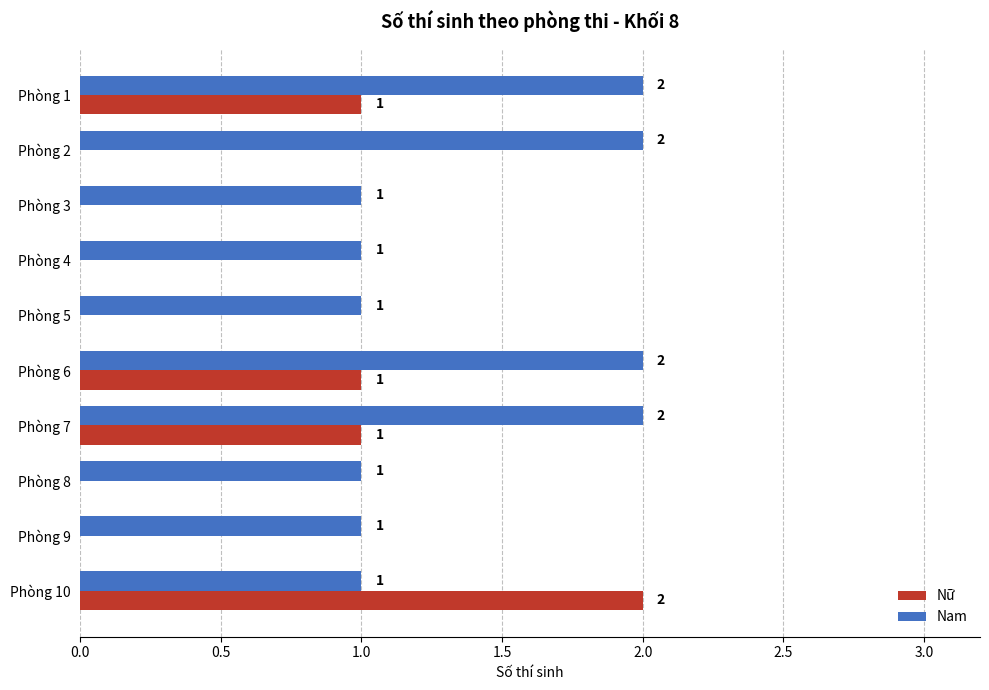

Which category has the highest value in the Nữ series?

Phòng 10